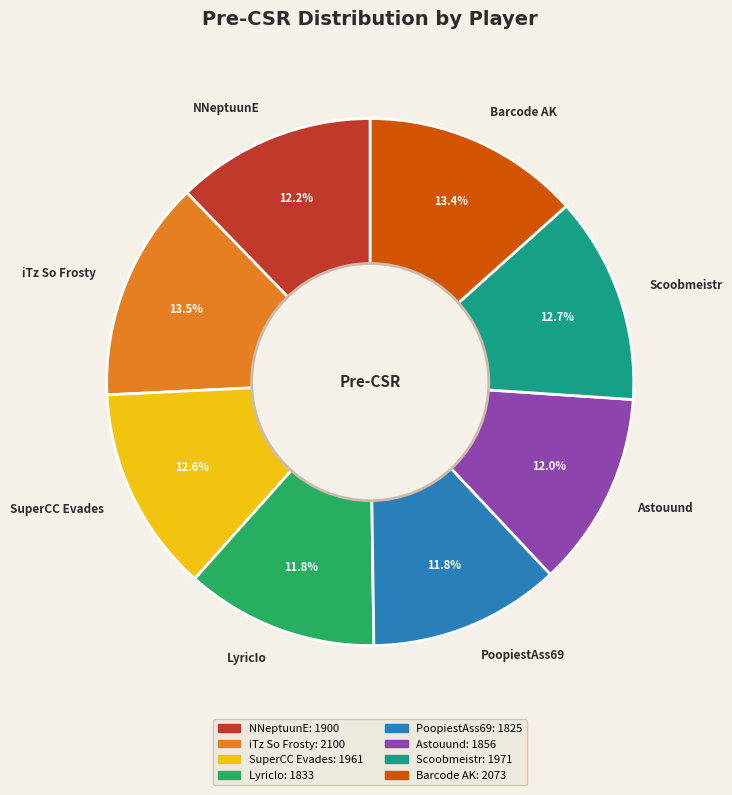

Combined, what portion of the pie is Barcode AK and LyricIo?

25.2%